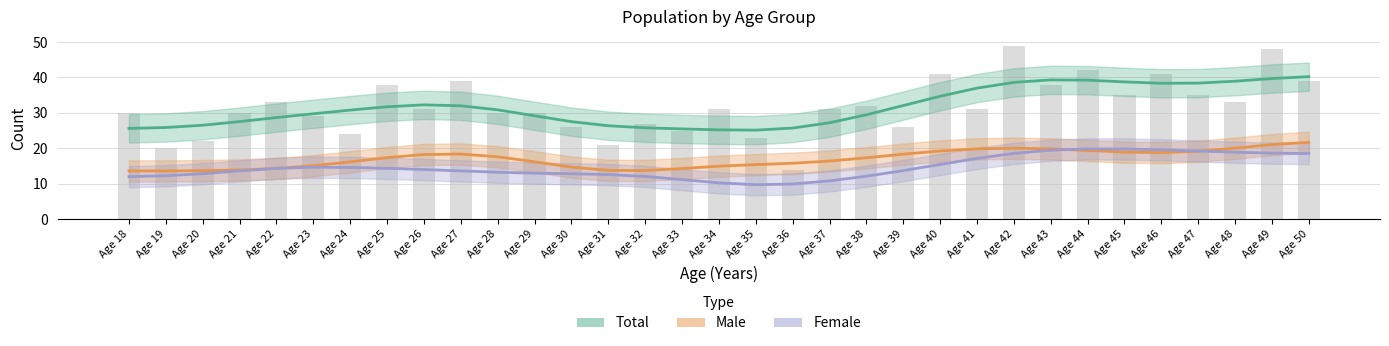

Which has a higher value, Age 45 or Age 25?

Age 45